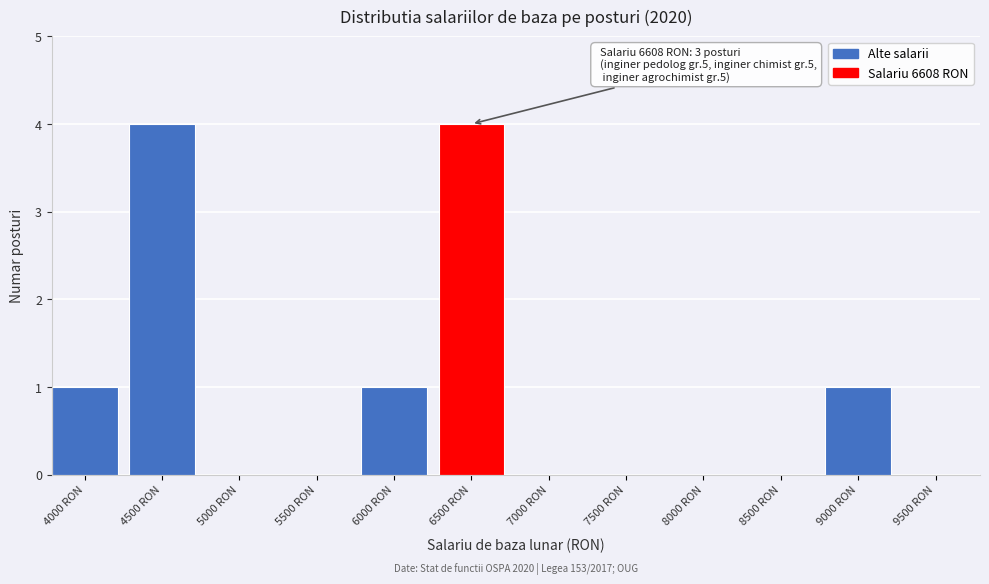

Reading left to right, list all the values displayed in this chart.

4000 RON=1	4500 RON=4	5000 RON=0	5500 RON=0	6000 RON=1	6500 RON=4	7000 RON=0	7500 RON=0	8000 RON=0	8500 RON=0	9000 RON=1	9500 RON=0